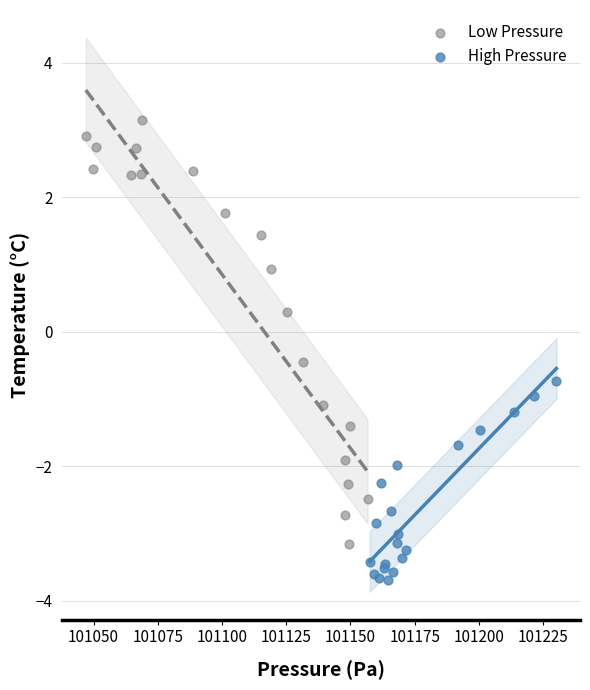

Which series contains the highest Y value?

Low Pressure